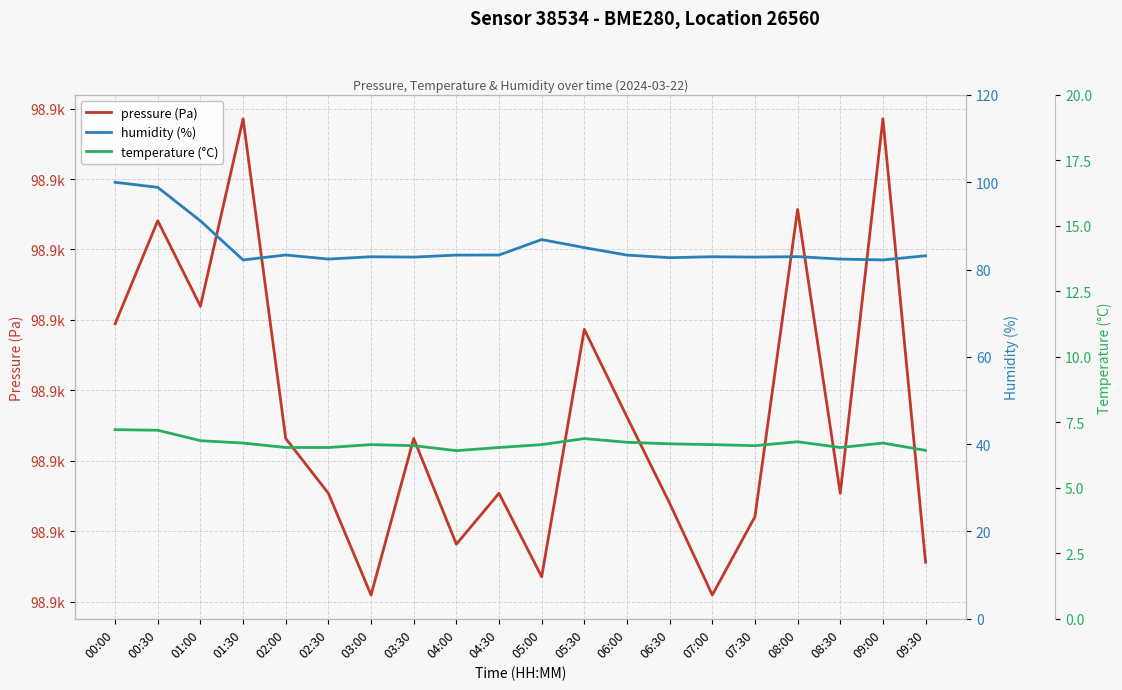

What is the label of the 9th point from the right?

05:30